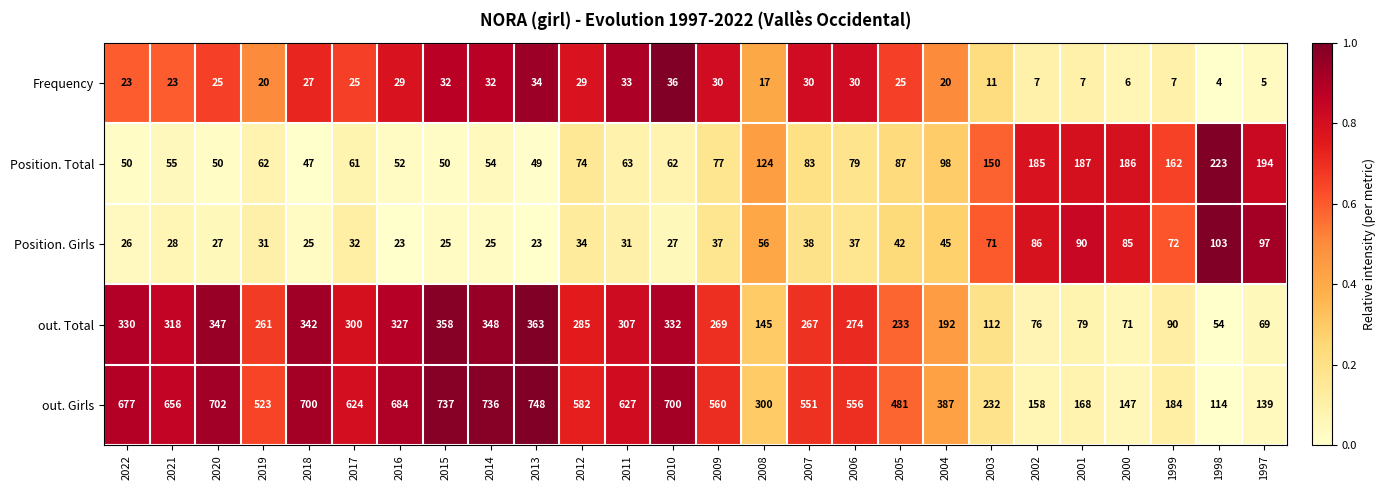

Which category has the lowest value across all series?

1998